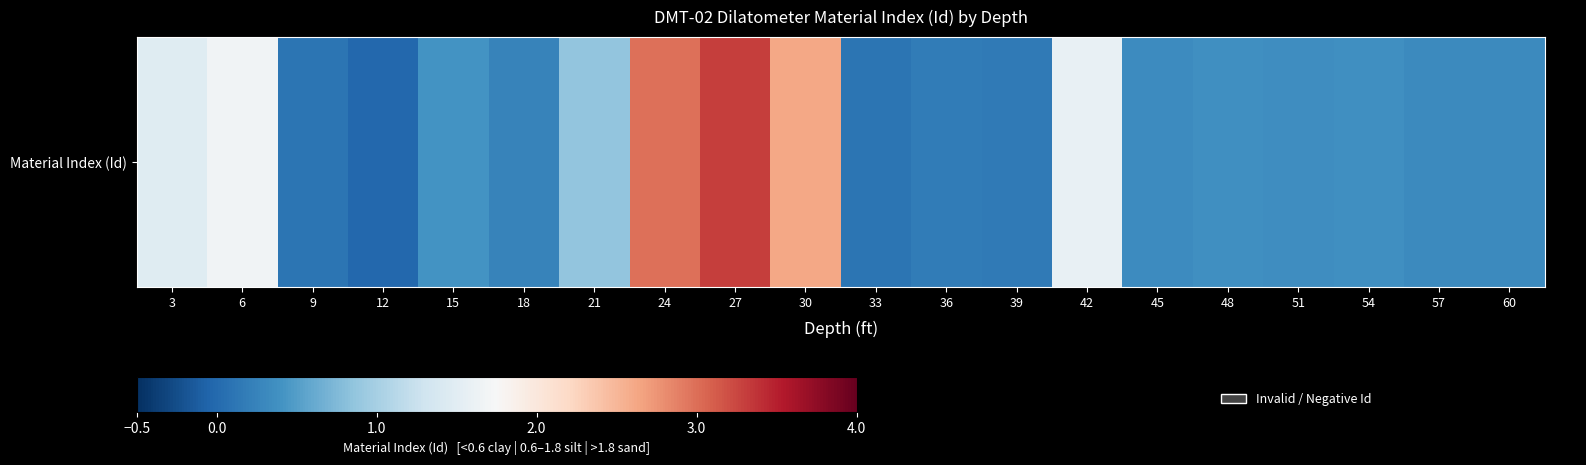

What is the ratio of the value at 27 to the value at 42?

2.1